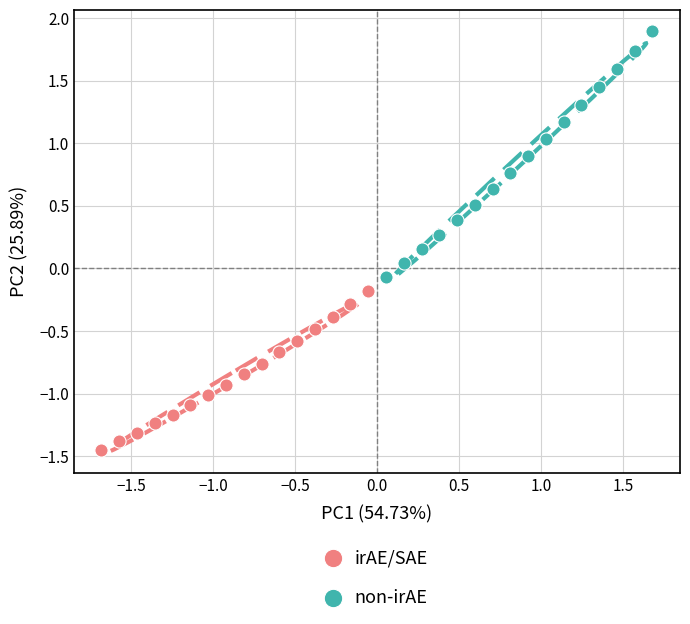

Which series contains the highest Y value?

non-irAE